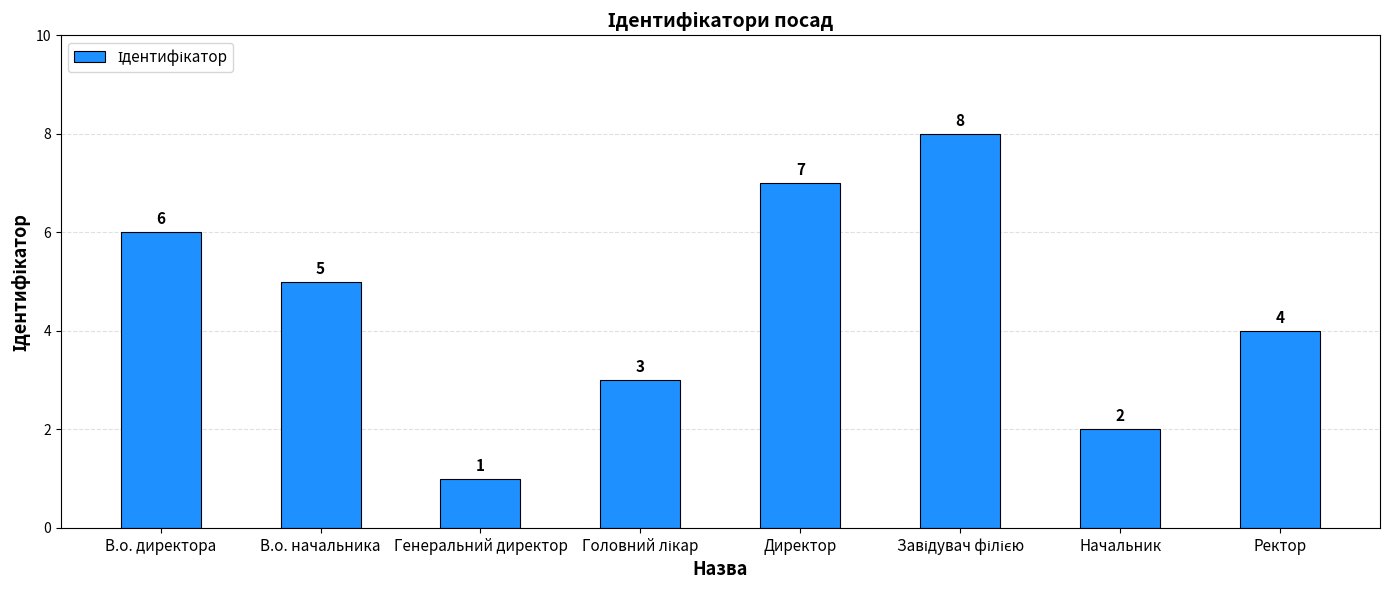

Reading left to right, extract all data points from this chart.

6	5	1	3	7	8	2	4